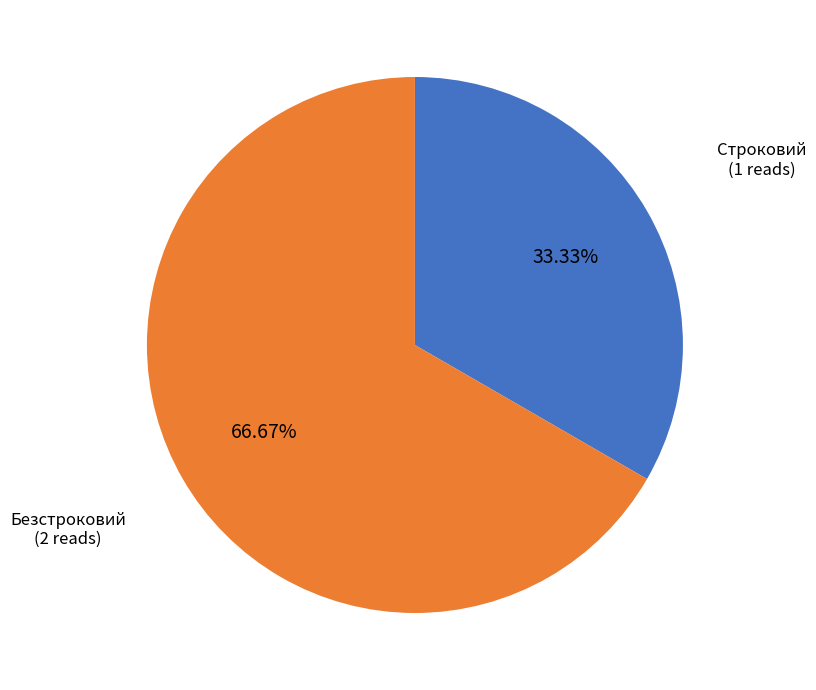

Count the number of slices in the pie.

2